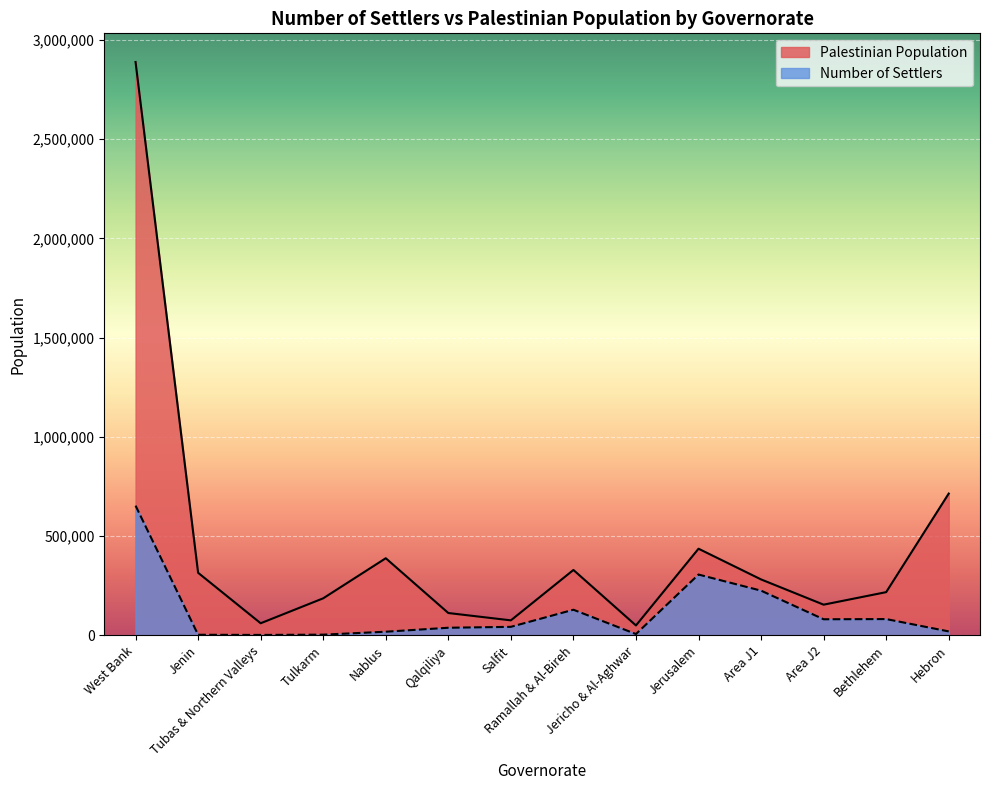

Does the chart display data point markers on the line(s)?

No